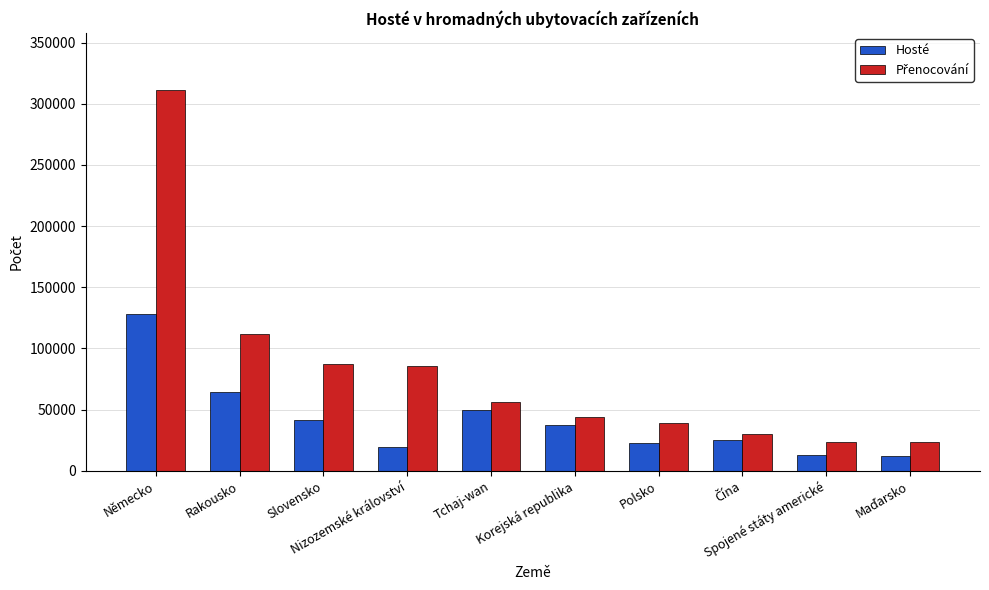

What is the lowest value of the Hosté series?

12416